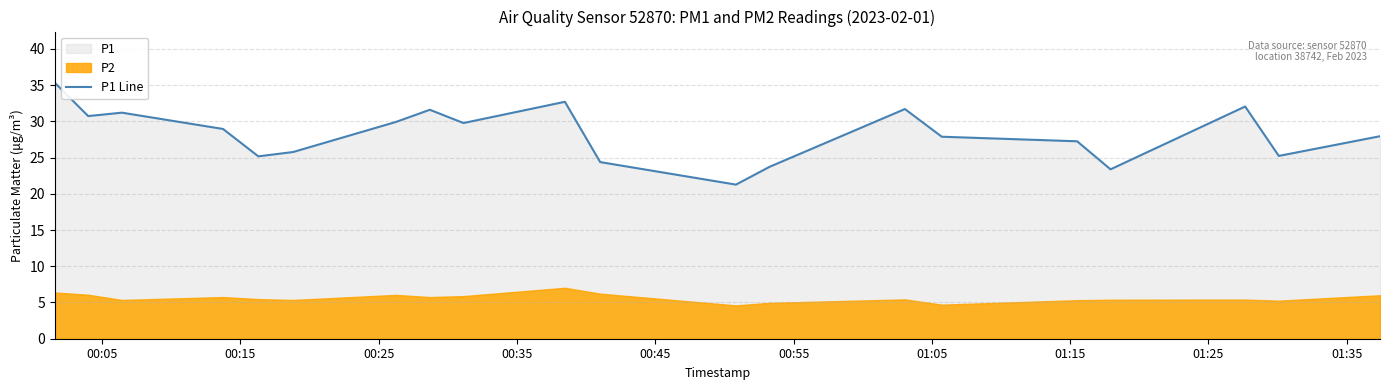

What is the minimum value shown in the chart?

21.3